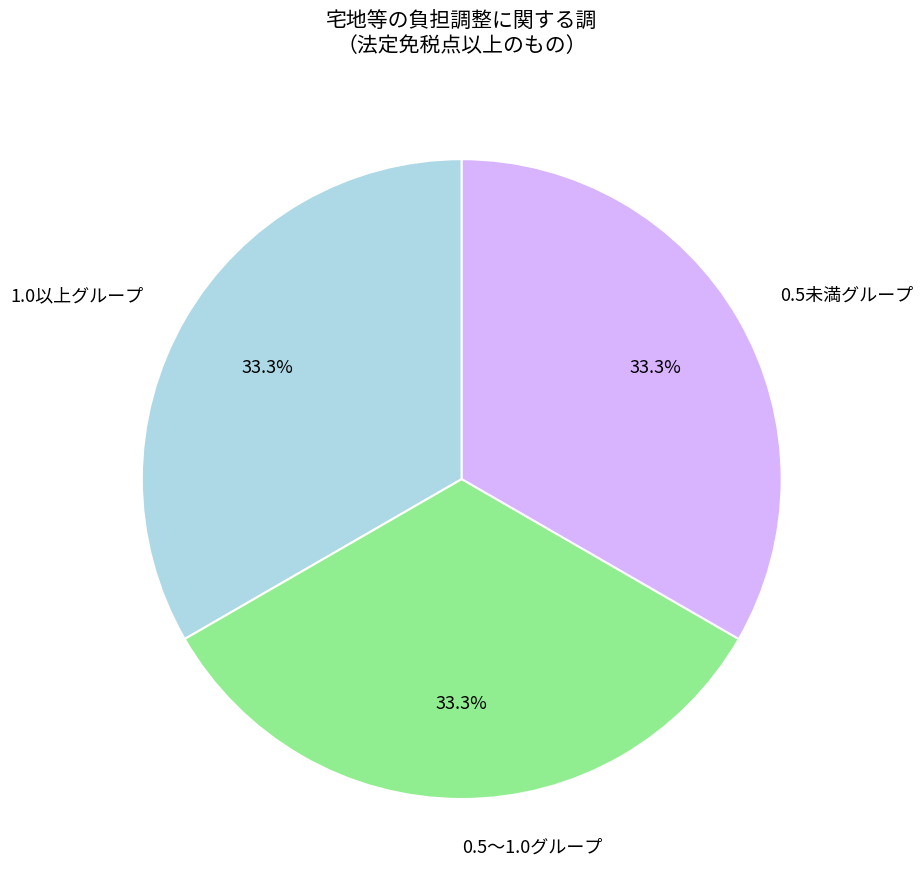

Approximately how many times larger is the value at 0.5未満グループ compared to 1.0以上グループ?

1.0